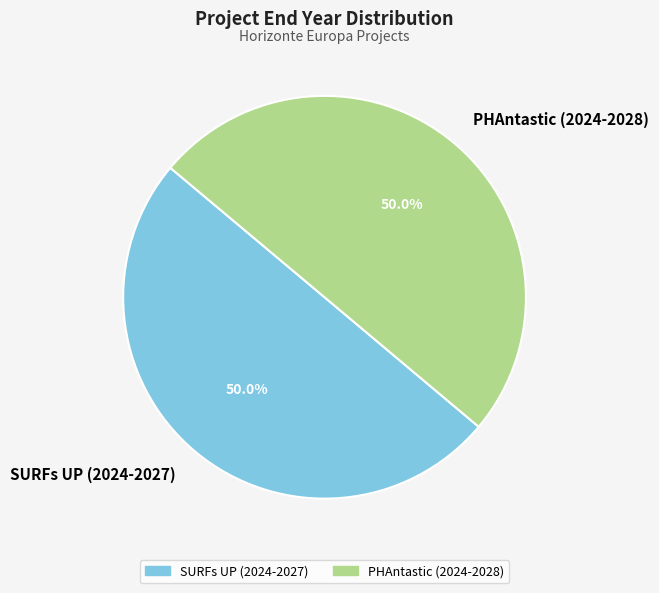

Combined, what portion of the pie is SURFs UP (2024-2027) and PHAntastic (2024-2028)?

100.0%